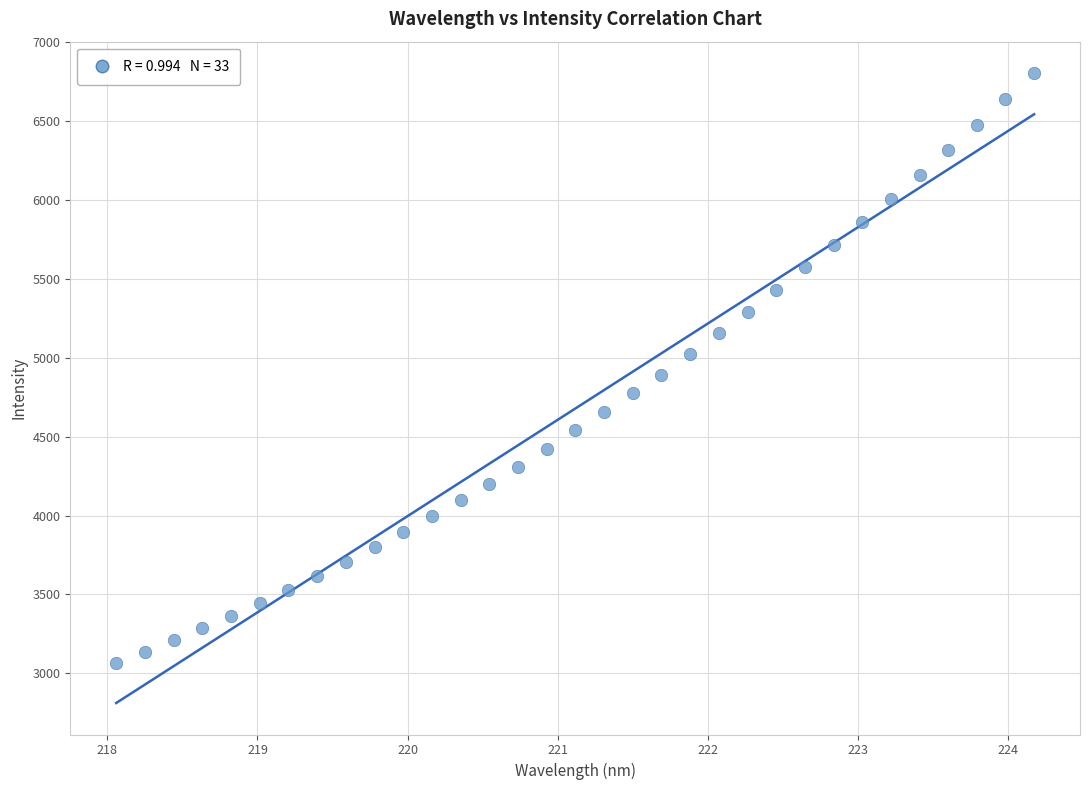

What is the range of Y values (max minus min)?

3737.8